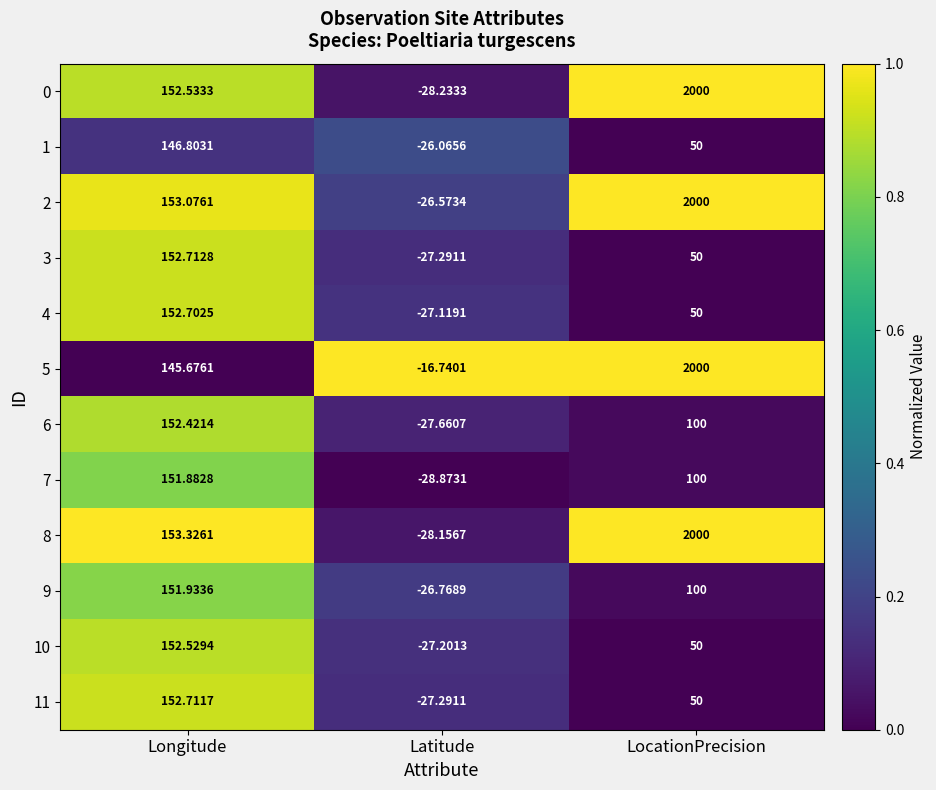

Is the value of 4 at Latitude greater than the value of 0 at Latitude?

Yes